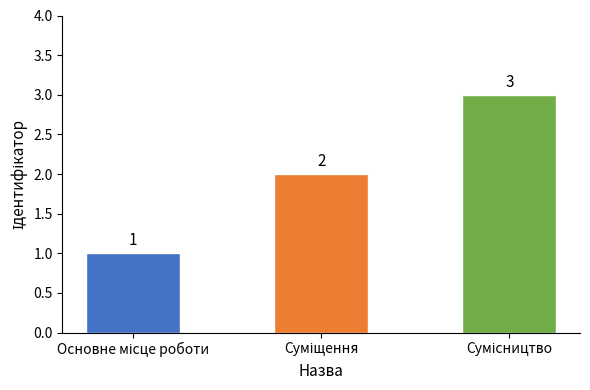

What is the value of the 2nd bar from the left?

2